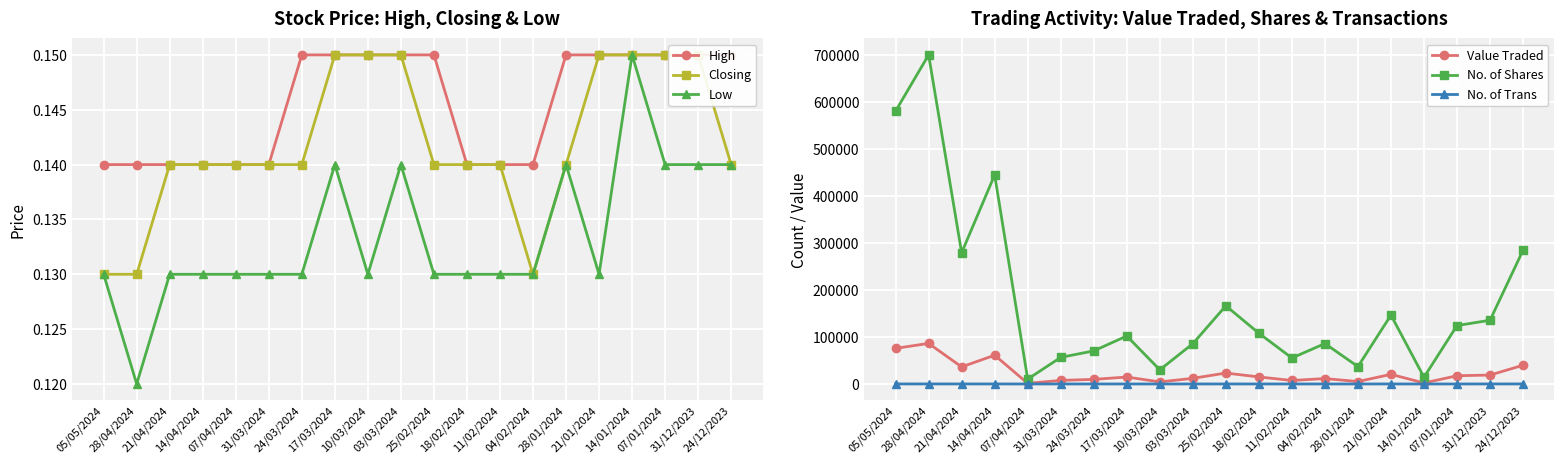

Where is the first local maximum for Low?

17/03/2024